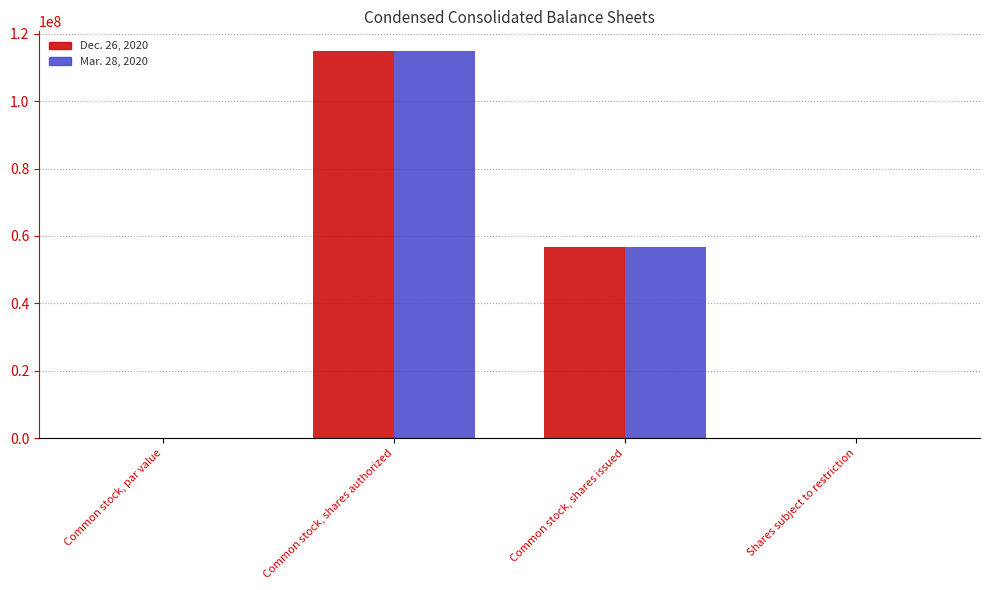

At which label does Dec. 26, 2020 first exceed 56638000?

Common stock, shares authorized